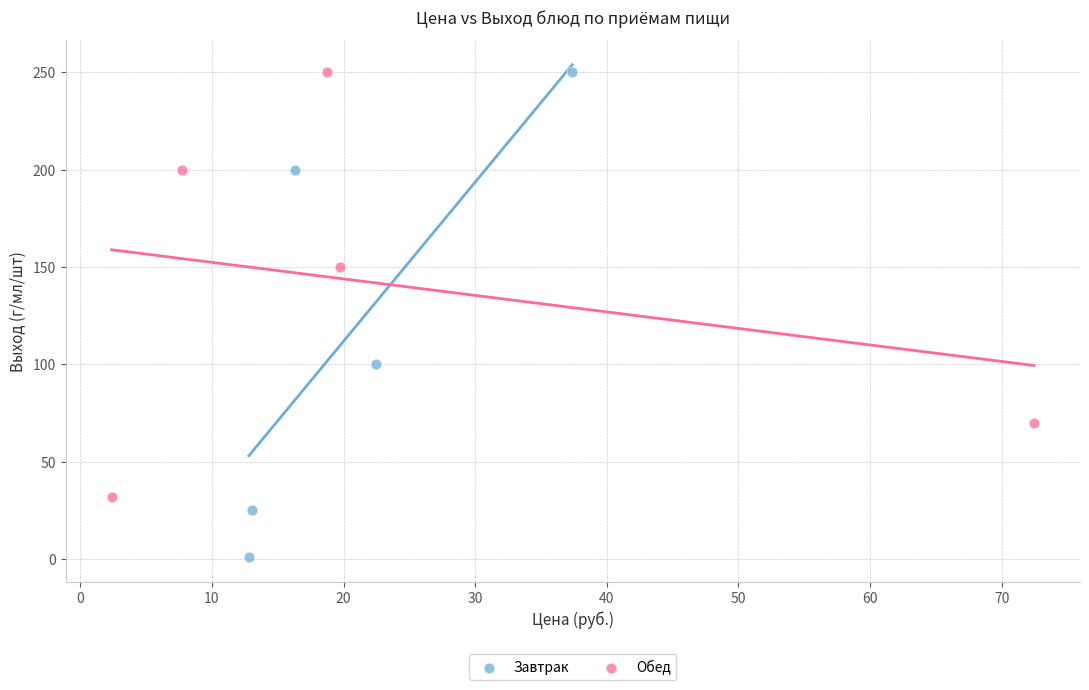

Which series reaches the minimum Y coordinate?

Завтрак